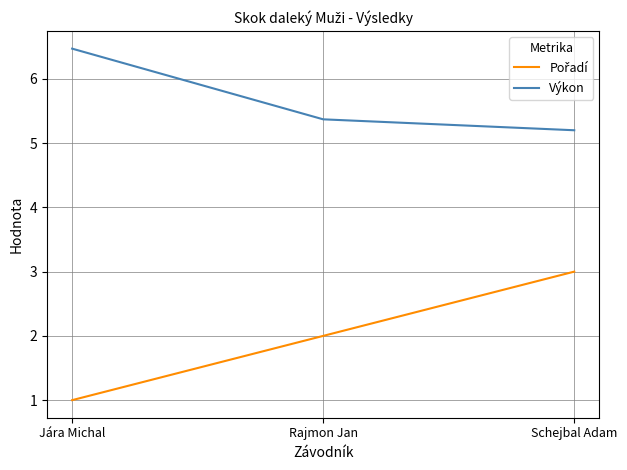

Count the Výkon values in the range 5 to 6.

2